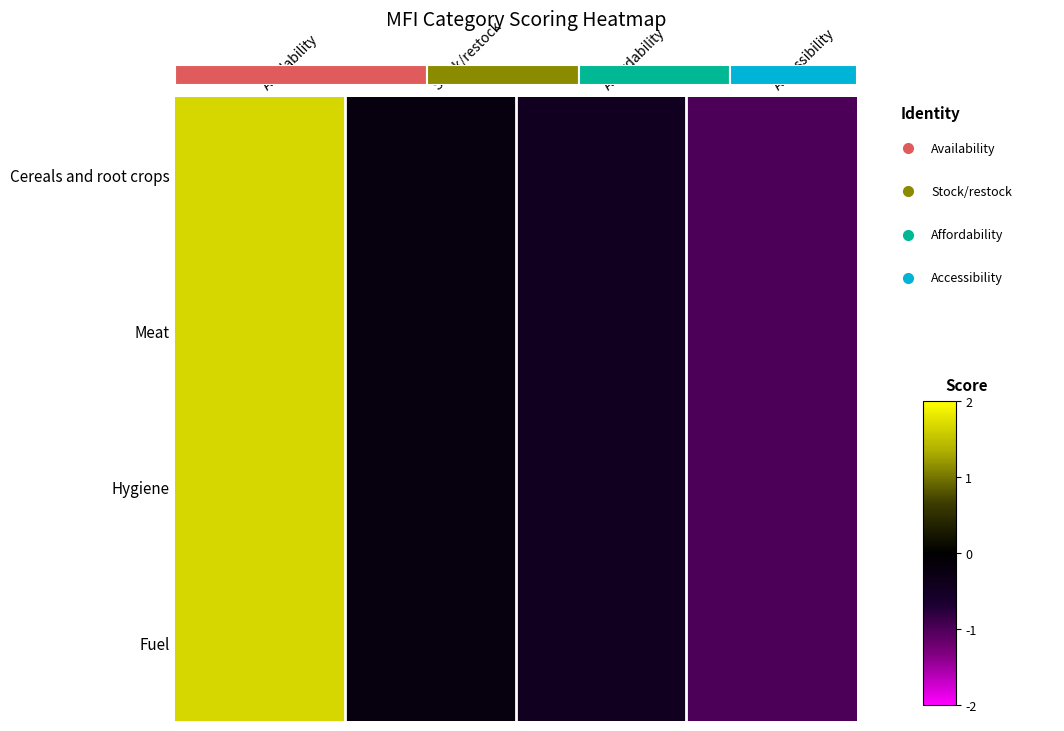

Rank the series by their maximum value, from lowest to highest.

Cereals and root crops, Meat, Hygiene, Fuel